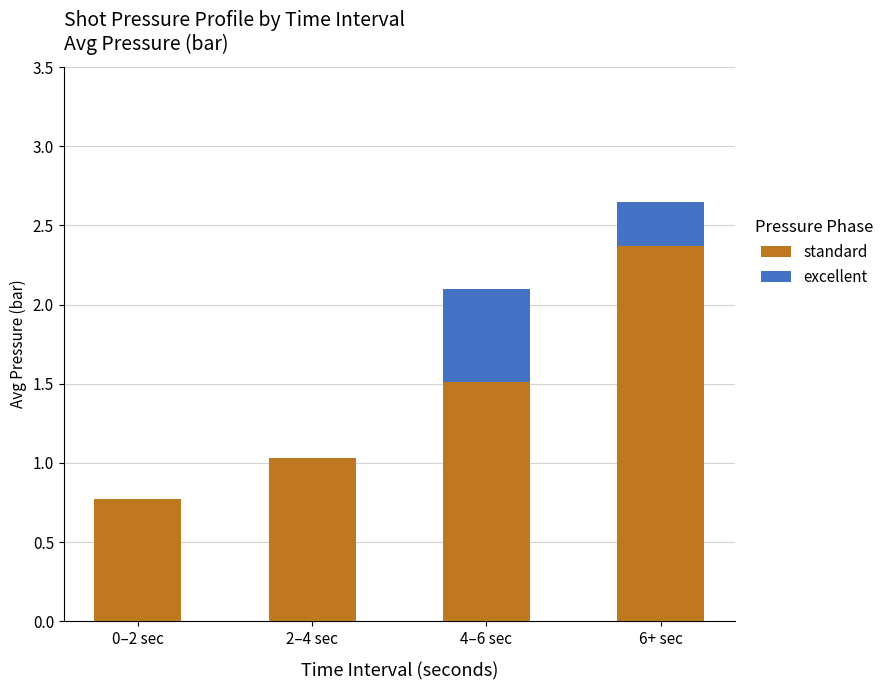

What is the sum of the standard values at 6+ sec and 4–6 sec?

3.9